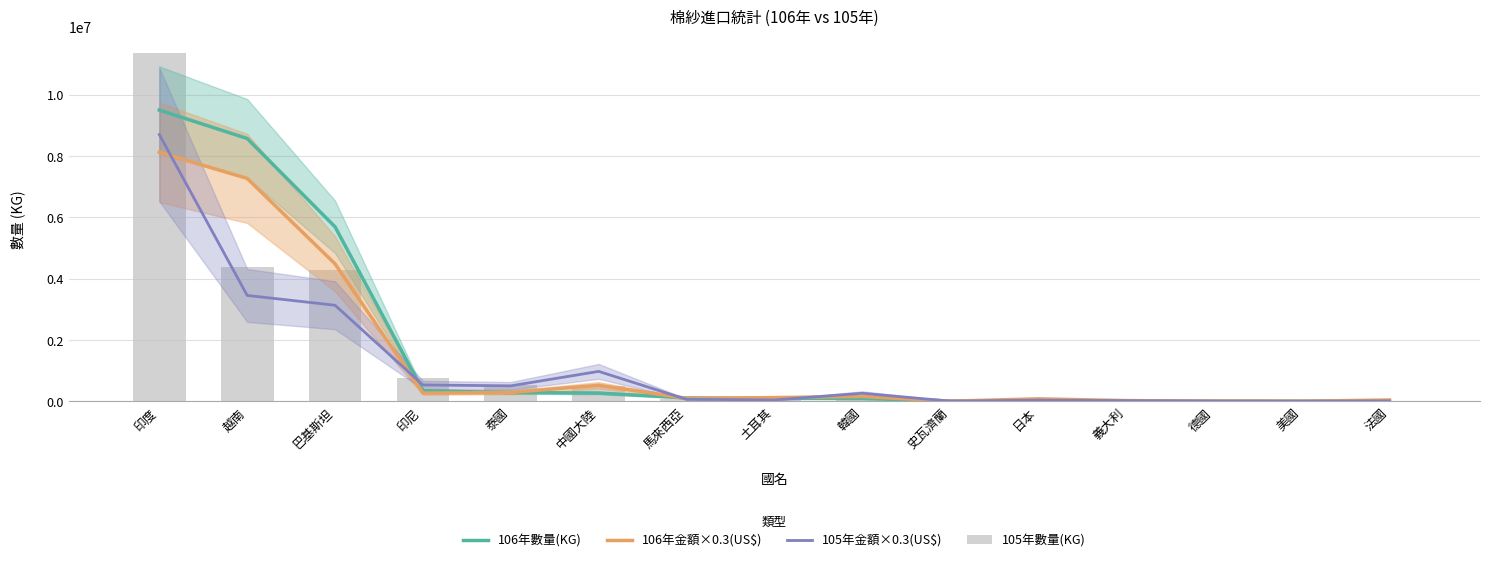

What is the difference between the 106年數量(KG) values at 印尼 and 義大利?

339036